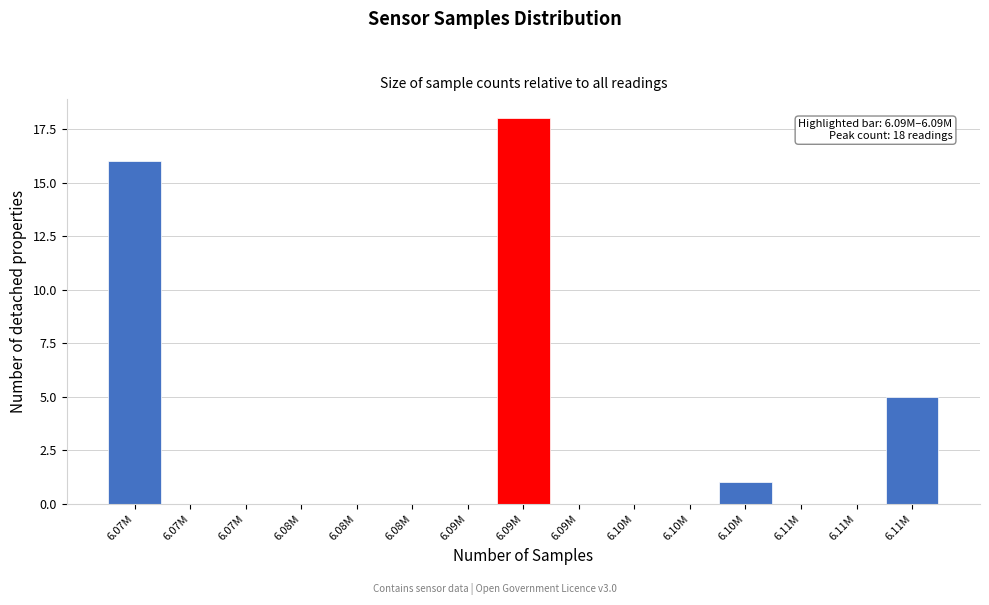

Are the bars horizontal?

No